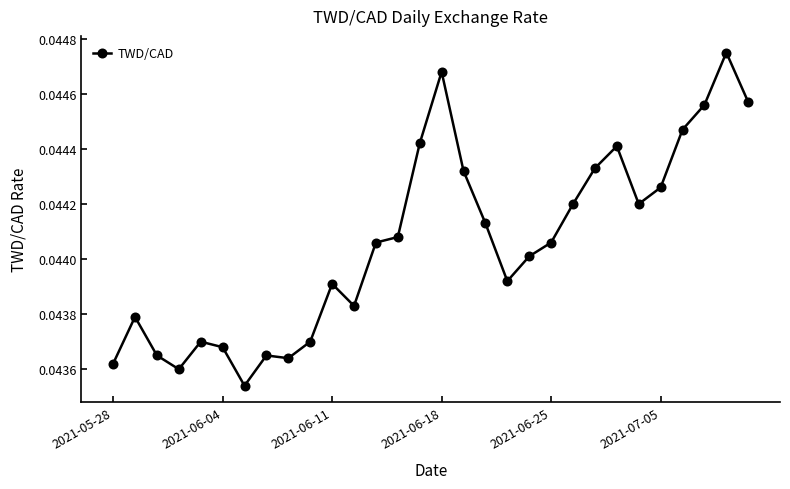

How many values are between 0 and 1?

30